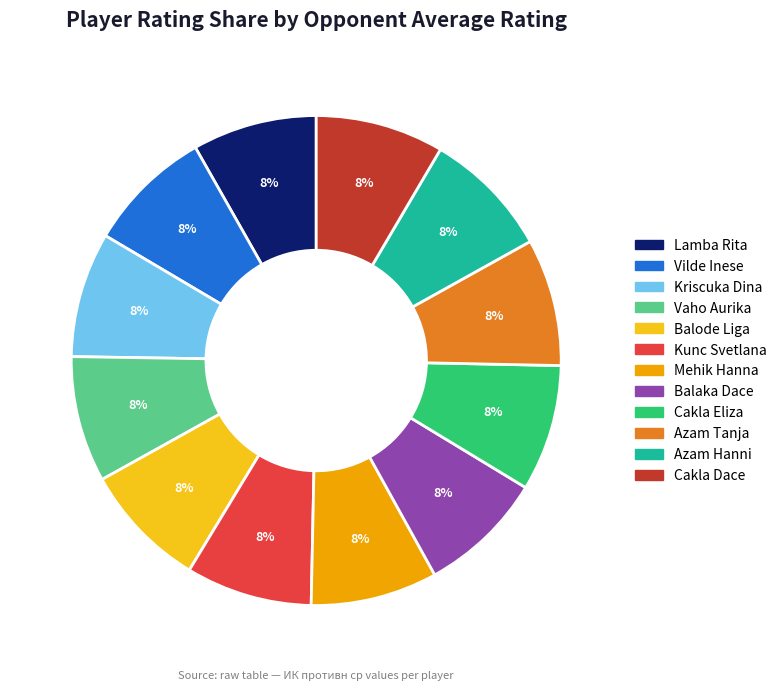

Approximately how many times larger is the value at Balode Liga compared to Kunc Svetlana?

1.0